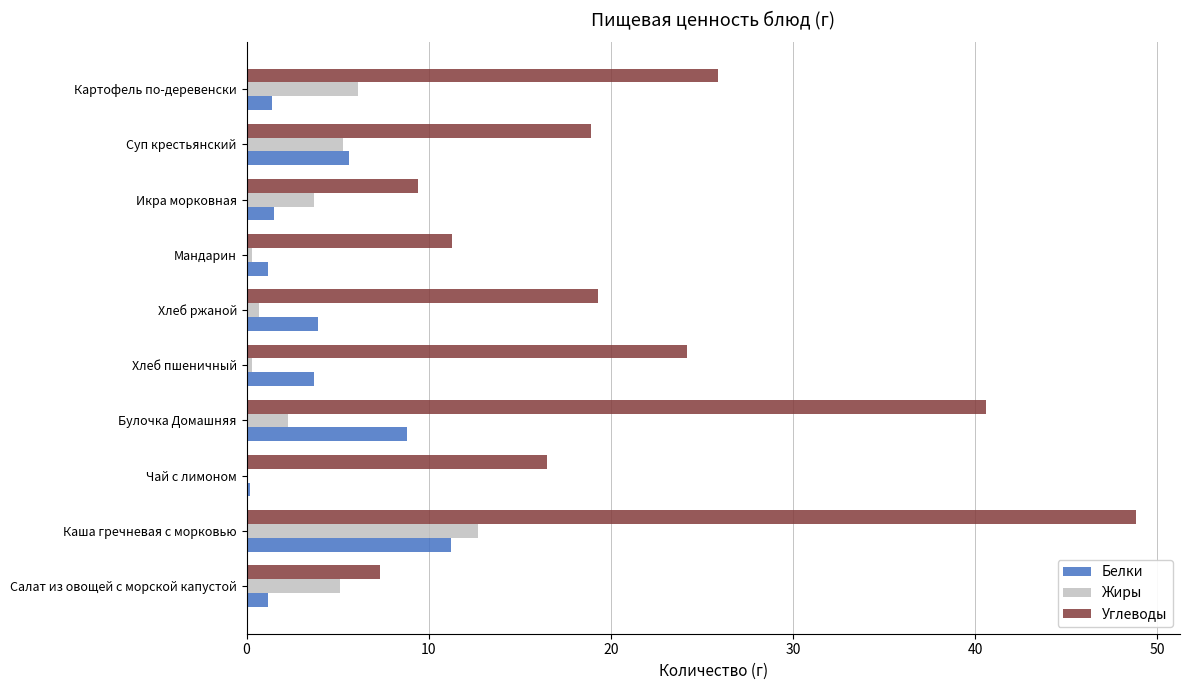

The value of Белки at Каша гречневая с морковью is 11.2. True or false?

True